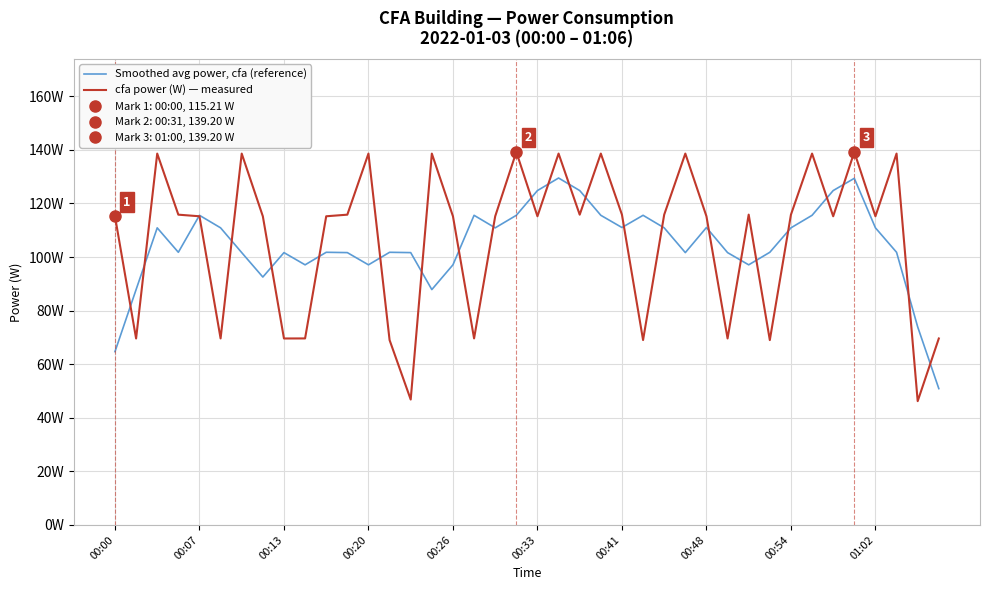

What is the average value of the cfa power (W) — measured series?

106.9